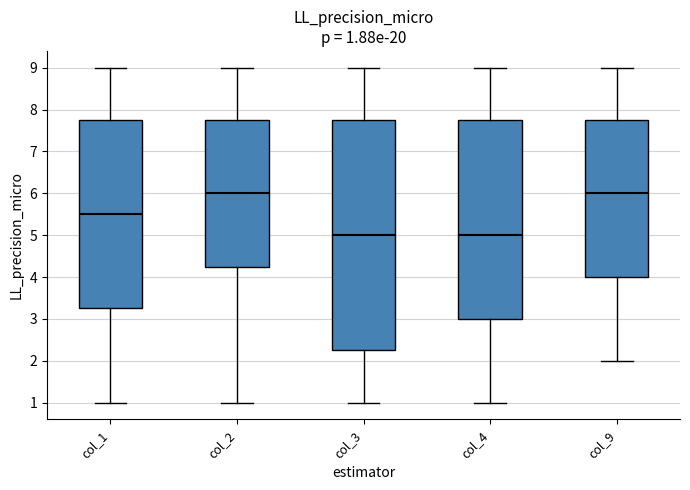

Which box is the tallest, from its lower edge to its upper edge?

col_3